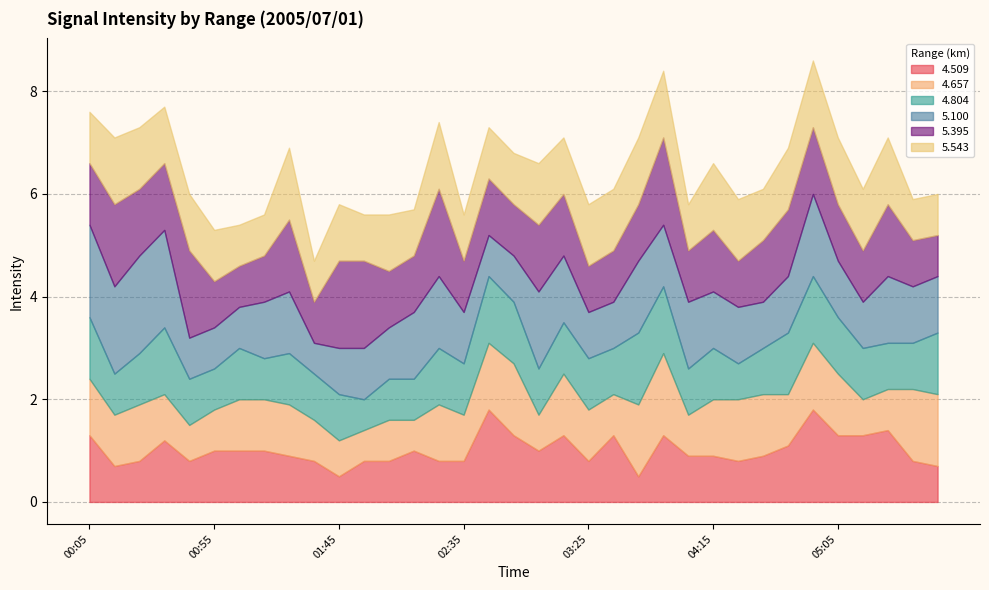

Between 00:45 and 00:55, which series saw the biggest shift?

5.395